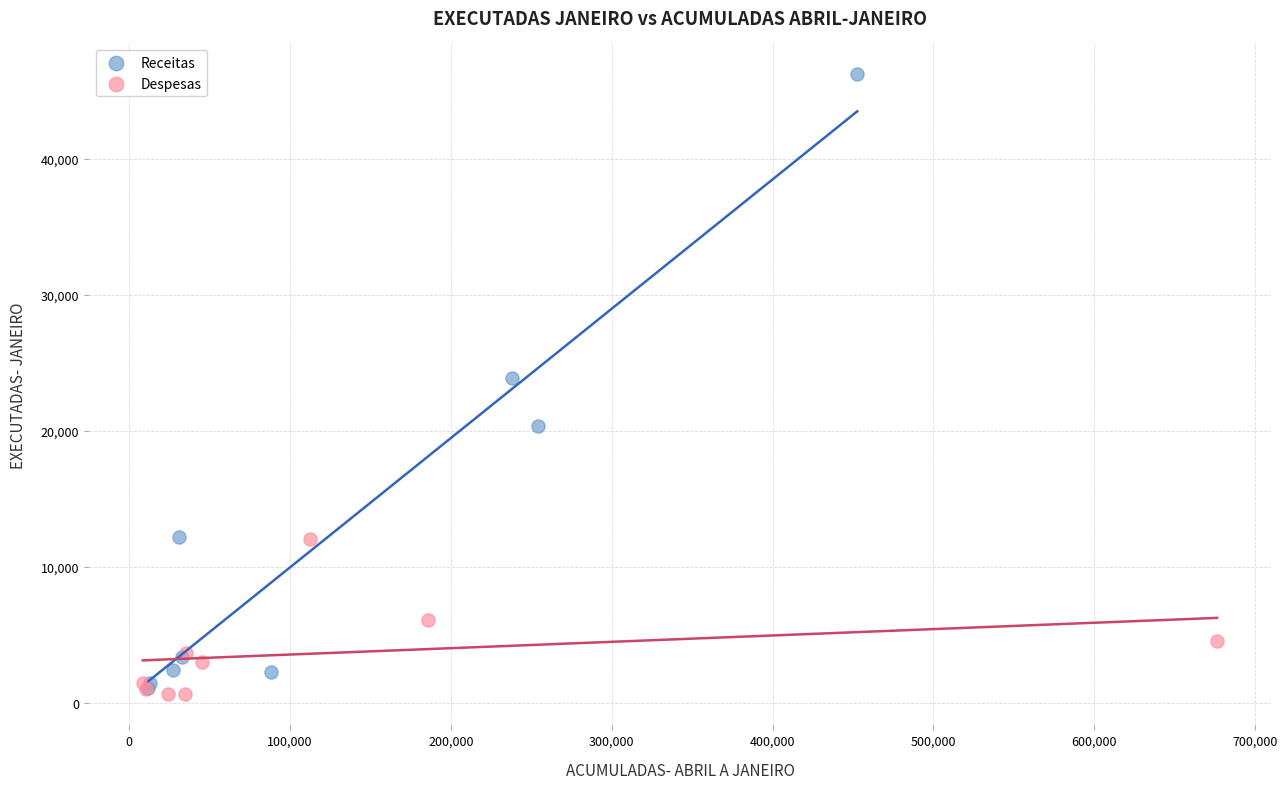

What are all the series names shown in the legend?

Receitas, Despesas